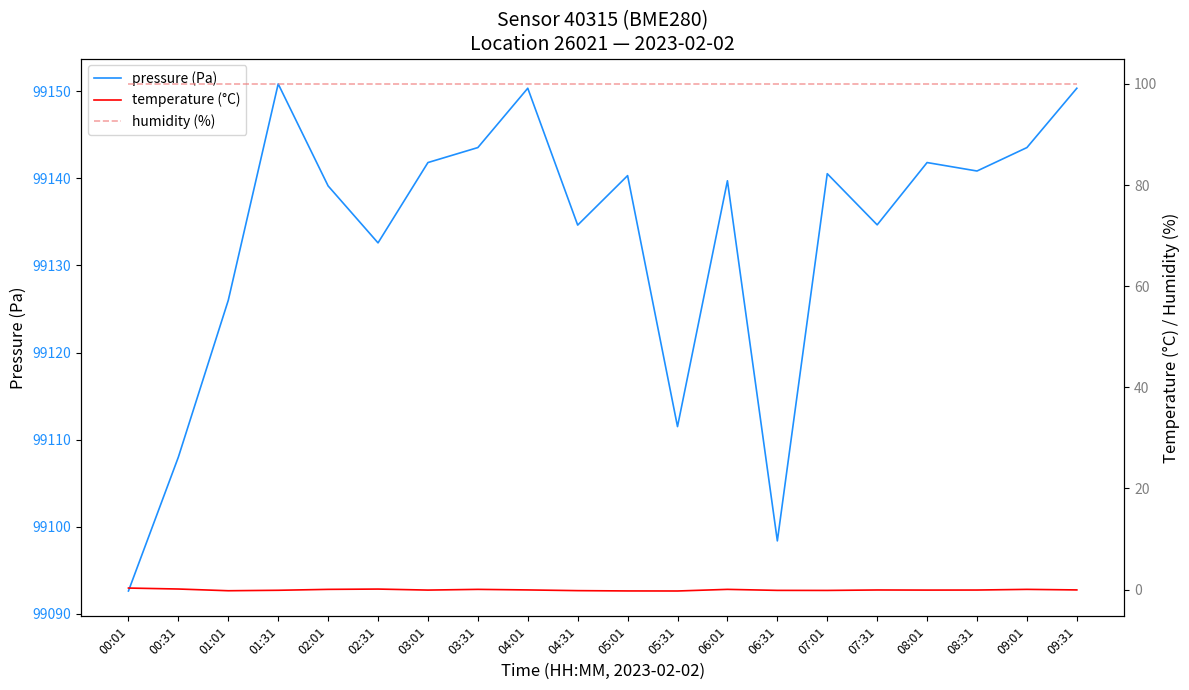

At which category does the chart reach its peak across all series?

01:31